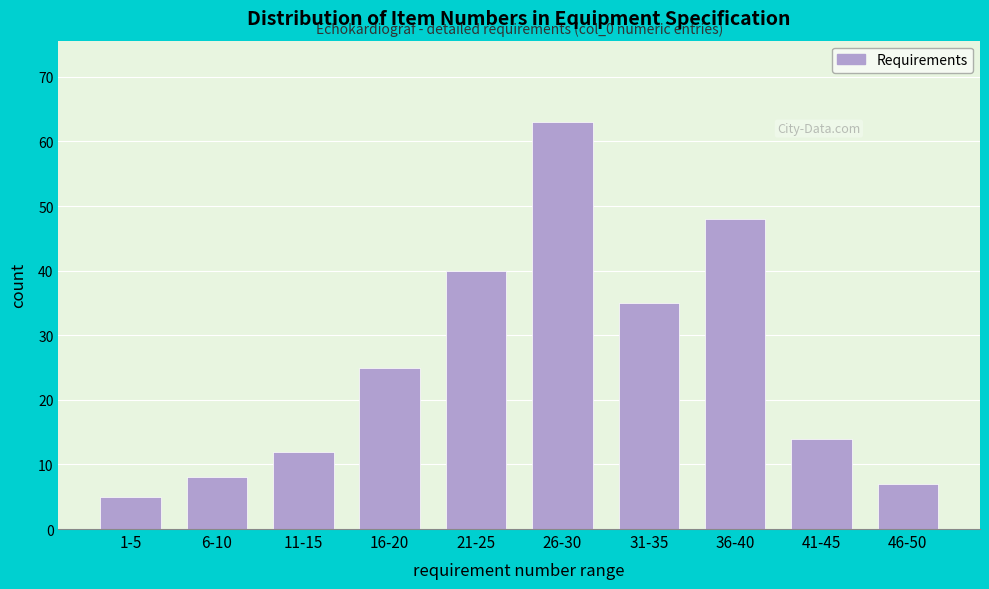

Reading left to right, list all the values displayed in this chart.

1-5=5	6-10=8	11-15=12	16-20=25	21-25=40	26-30=63	31-35=35	36-40=48	41-45=14	46-50=7